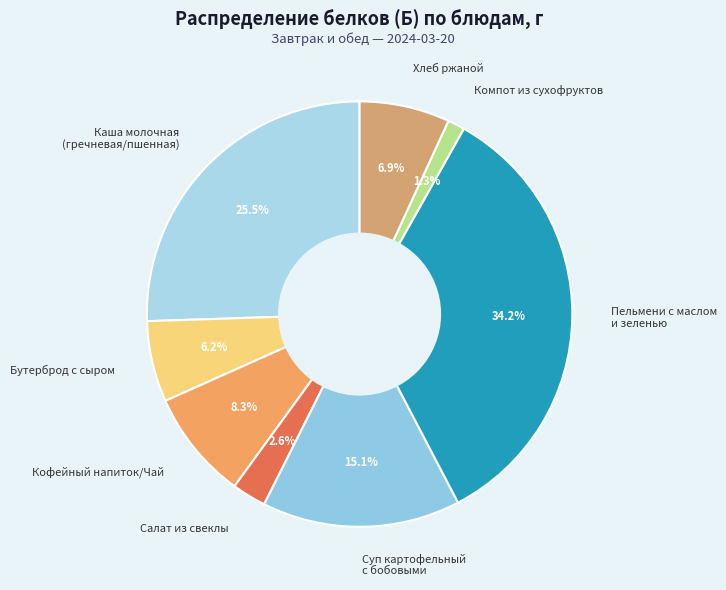

Approximately how many times larger is the value at Салат из свеклы compared to Хлеб ржаной?

0.4